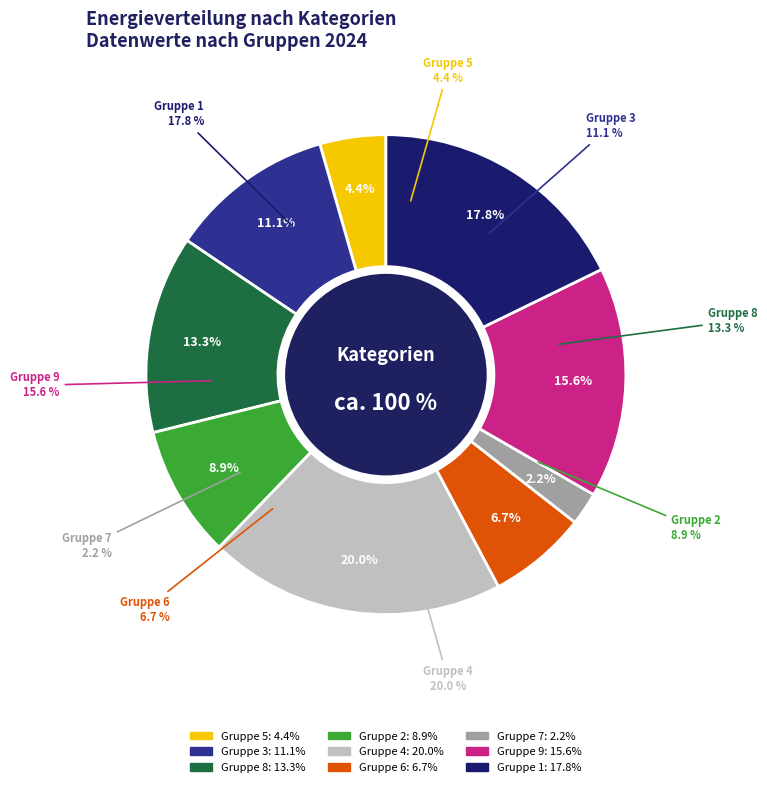

Approximately how many times larger is the value at 7 compared to 5?

0.5